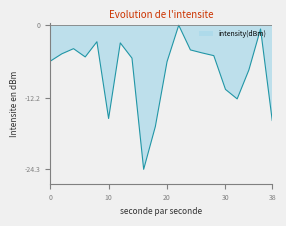

What is the minimum value shown in the chart?

-24.3